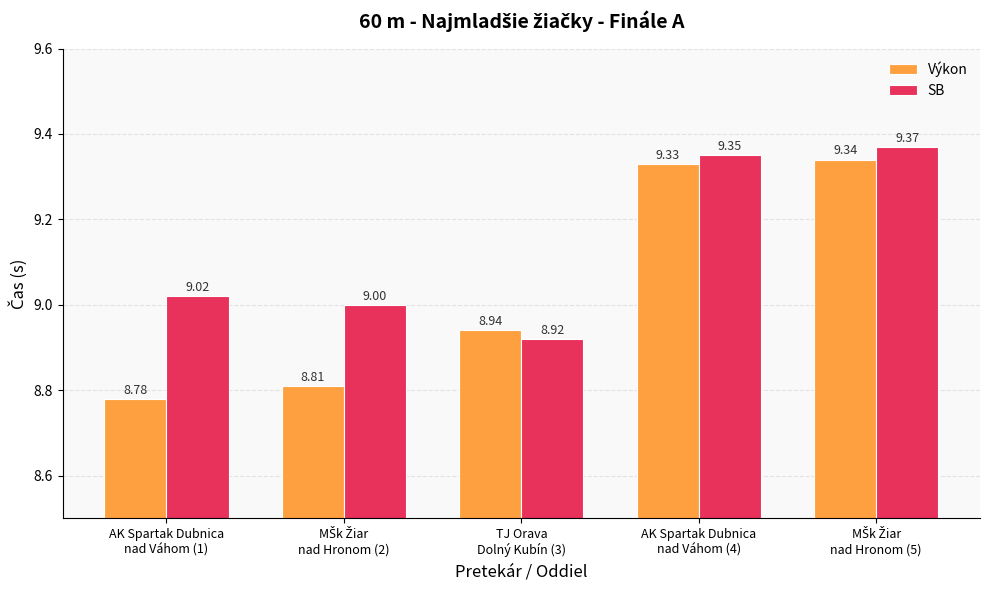

Which series has the largest range (max minus min)?

Výkon